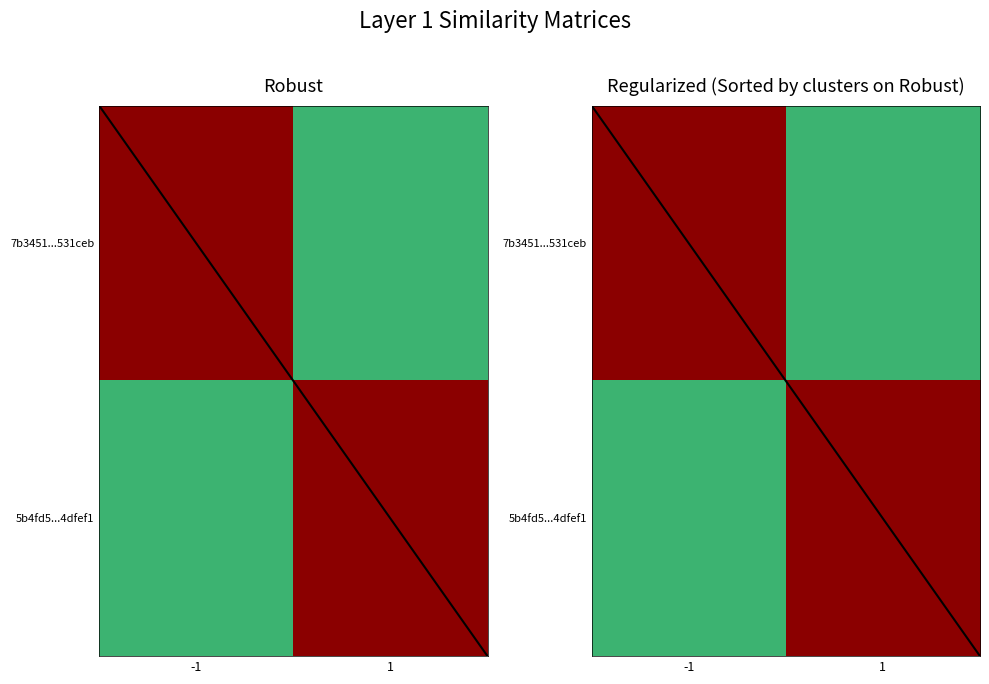

The 7b3451...531ceb series shows 0 at 1. True or false?

False